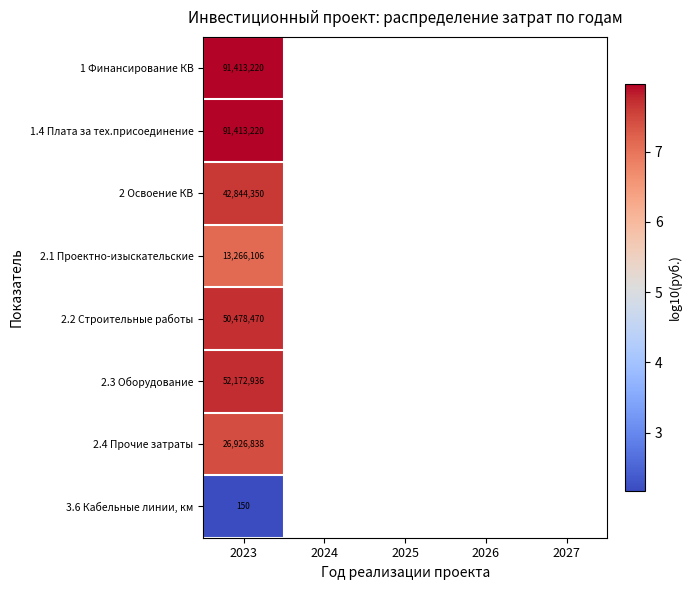

List the series in order of their peak value, highest first.

1 Финансирование КВ, 1.4 Плата за тех.присоединение, 2.3 Оборудование, 2.2 Строительные работы, 2 Освоение КВ, 2.4 Прочие затраты, 2.1 Проектно-изыскательские, 3.6 Кабельные линии, км